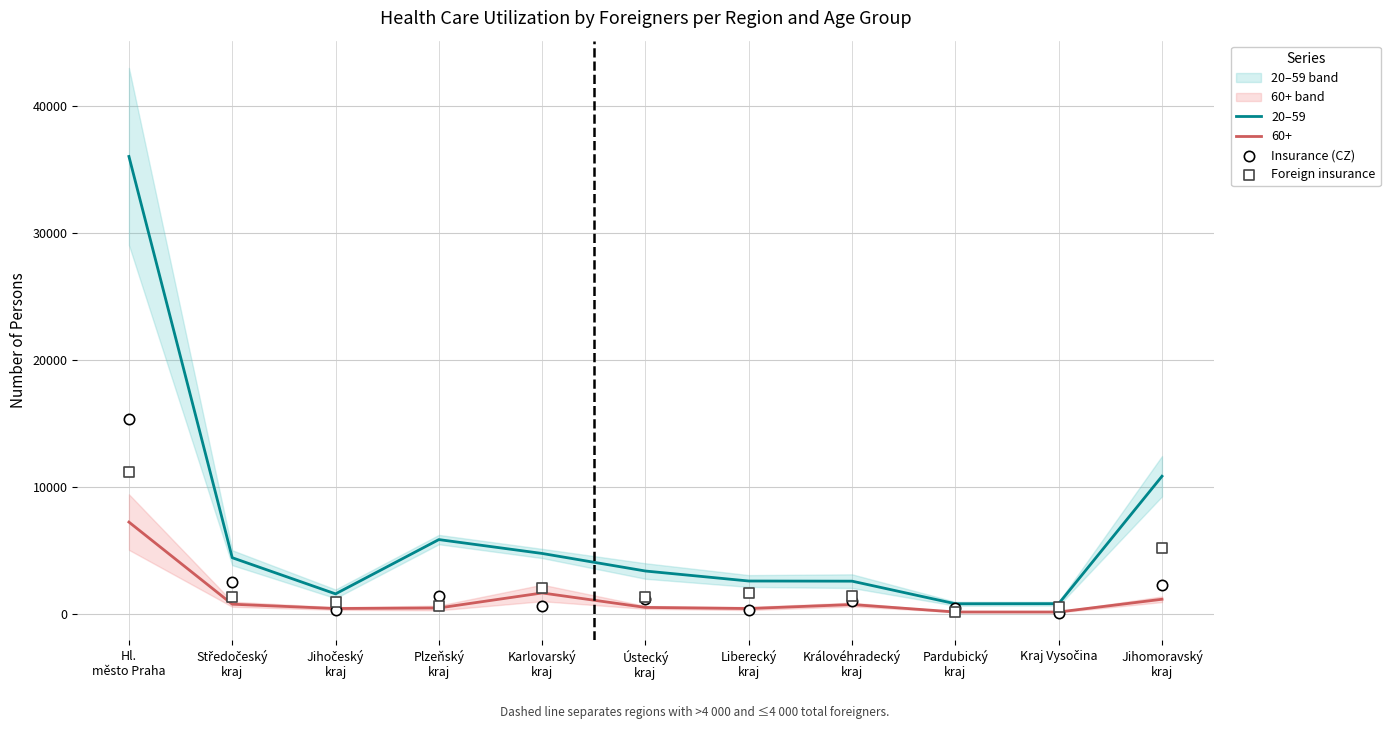

Is the value of Insurance (CZ) at Kraj Vysočina greater than the value of Foreign insurance at Liberecký
kraj?

No